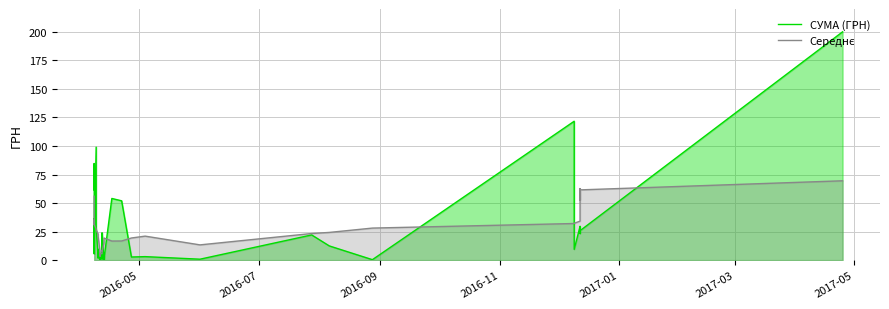

How many data points in СУМА (ГРН) are less than 15?

20